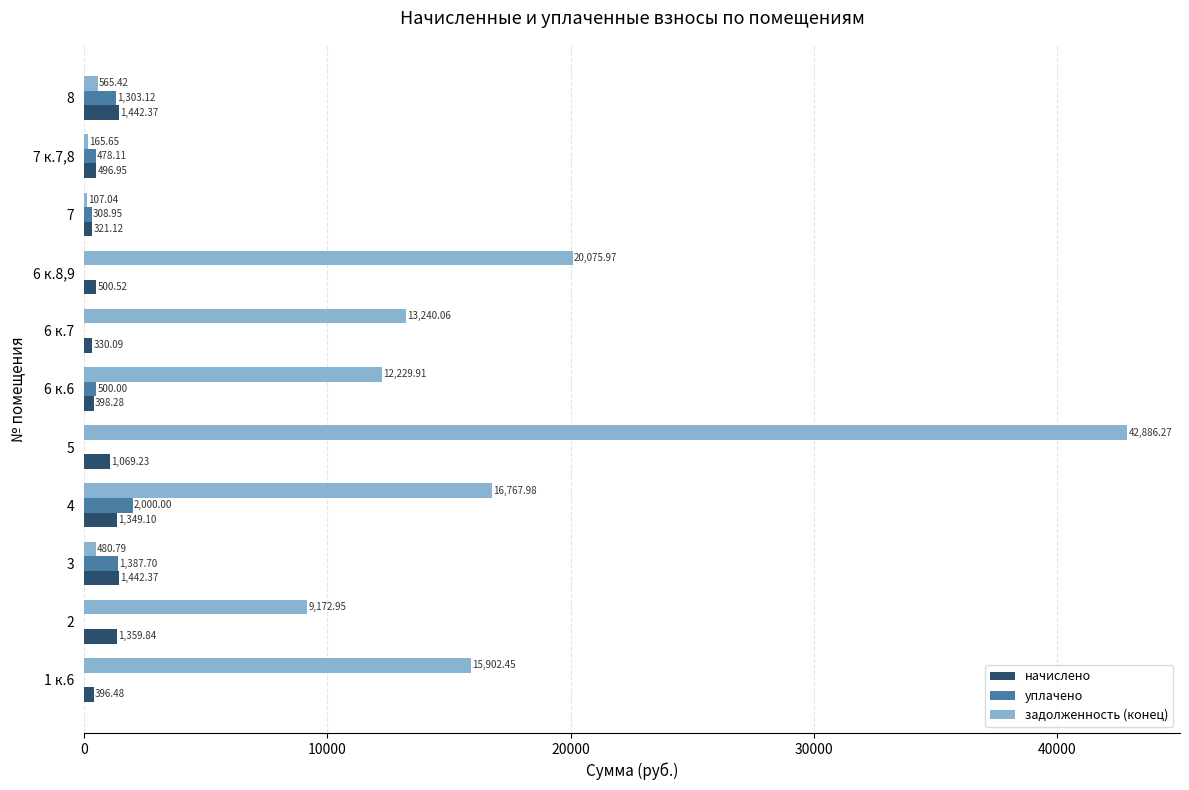

What is the sum of the уплачено values at 7 к.7,8 and 6 к.6?

978.1